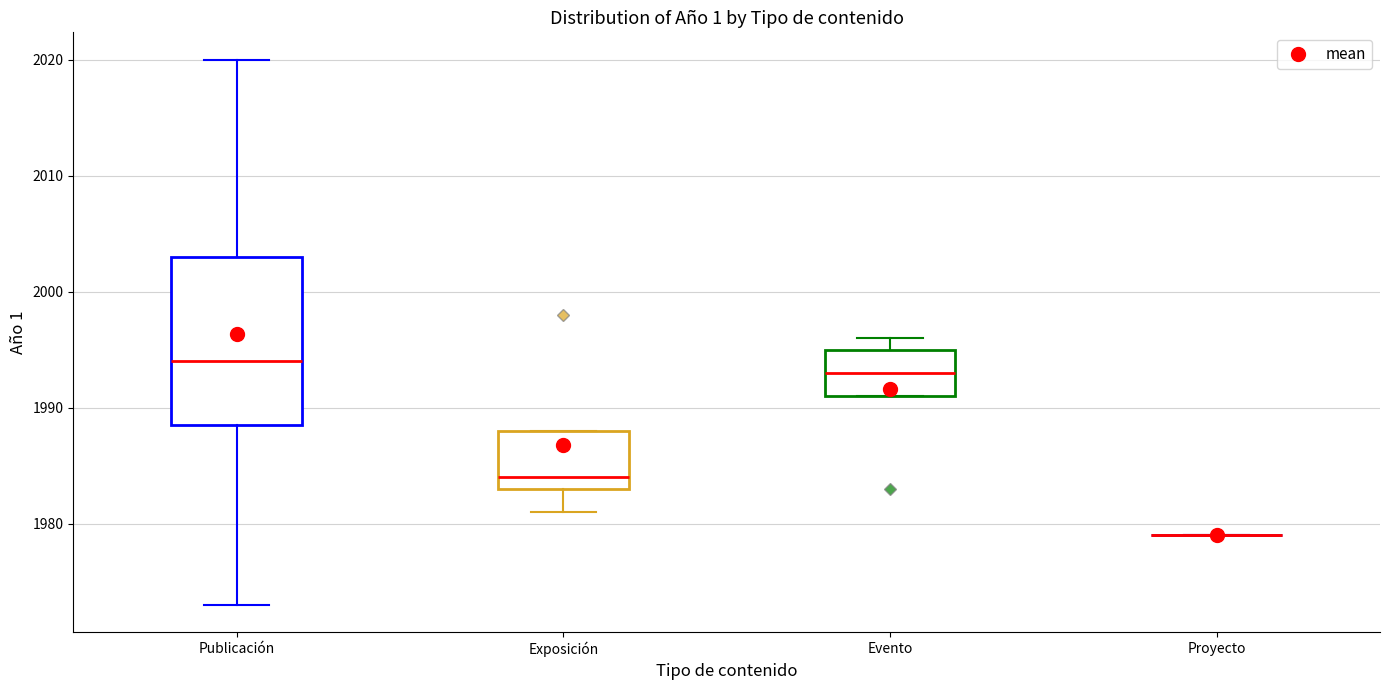

Reading left to right, read every box against the y-axis: the position of its median line, the range the box covers, and the ends of its whiskers. The values are not printed on the chart, so give them approximately, as read against the axis.

Publicación: median 1994, box 1989 to 2003, whiskers 1973 to 2020
Exposición: median 1984, box 1983 to 1988, whiskers 1981 to 1988
Evento: median 1993, box 1991 to 1995, whiskers 1991 to 1996
Proyecto: box collapsed to a line at 1979, whiskers 1979 to 1979